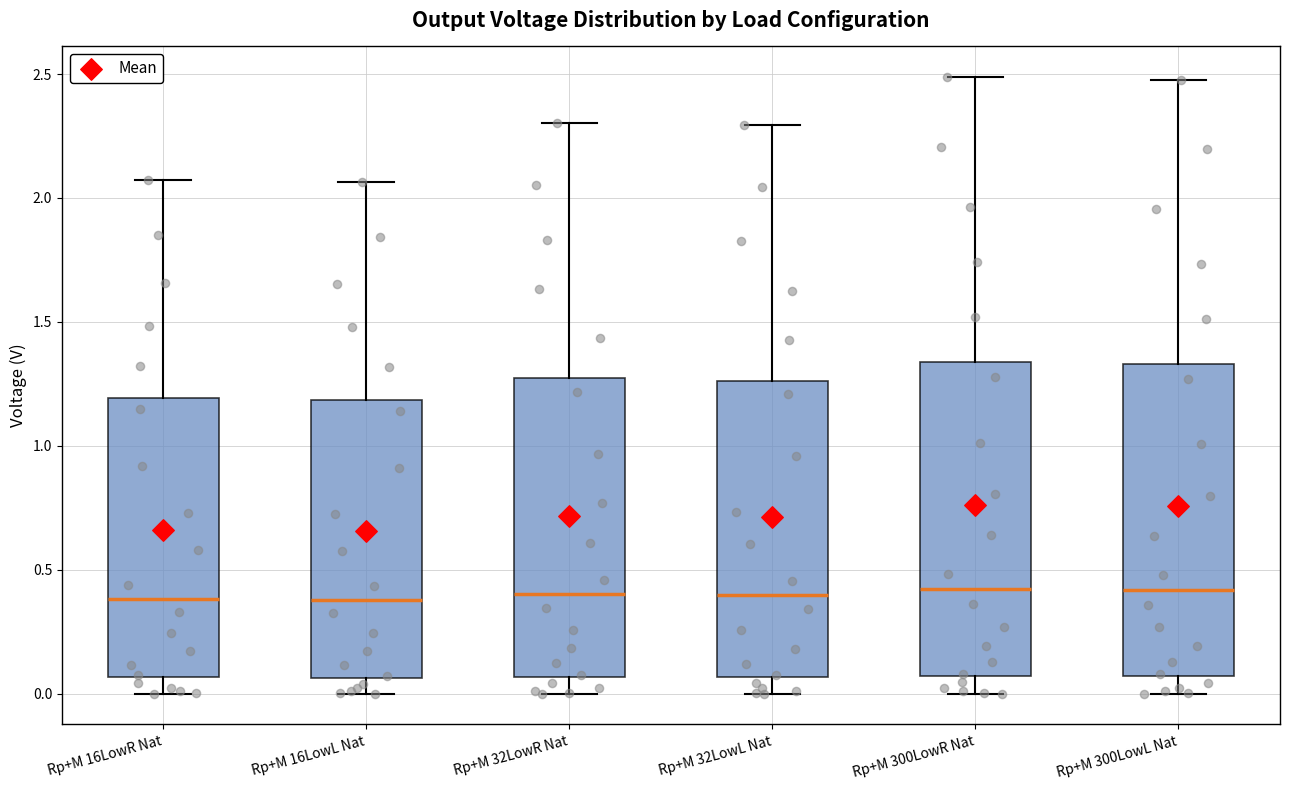

Reading left to right, transcribe this box plot: for each box, give where its median line is, the range the box spans, and where its two whiskers end, as read against the y-axis. The values are not printed on the chart, so give them approximately, as read against the axis.

Rp+M 16LowR Nat: median 0.40, box 0.05 to 1.20, whiskers 0.00 to 2.05
Rp+M 16LowL Nat: median 0.40, box 0.05 to 1.20, whiskers 0.00 to 2.05
Rp+M 32LowR Nat: median 0.40, box 0.05 to 1.25, whiskers 0.00 to 2.30
Rp+M 32LowL Nat: median 0.40, box 0.05 to 1.25, whiskers 0.00 to 2.30
Rp+M 300LowR Nat: median 0.40, box 0.05 to 1.35, whiskers 0.00 to 2.50
Rp+M 300LowL Nat: median 0.40, box 0.05 to 1.35, whiskers 0.00 to 2.50